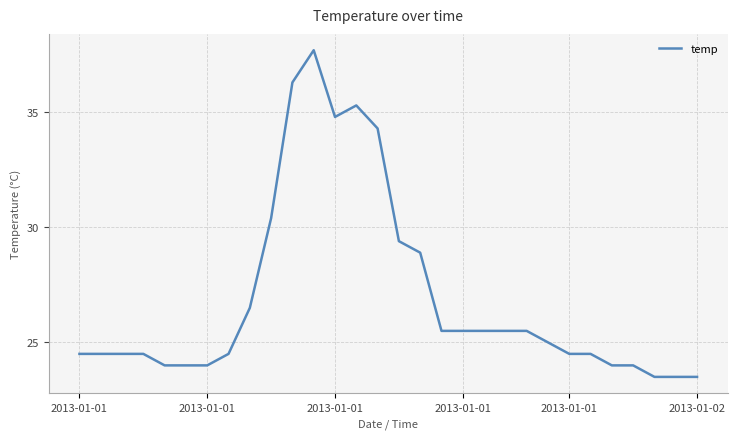

What is the difference between the maximum and second lowest values?

14.2